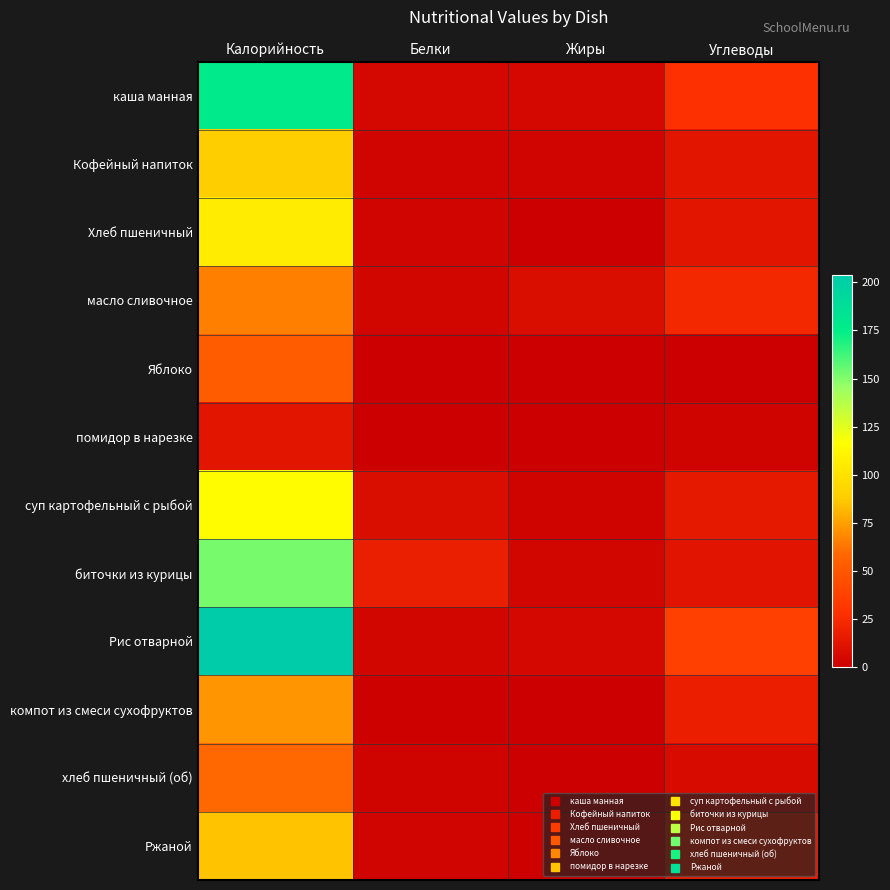

Reading left to right, list all the values displayed in this chart.

каша манная: Калорийность=178.0	Белки=5.0	Жиры=5.0	Углеводы=28.0
Кофейный напиток: Калорийность=89.0	Белки=3.0	Жиры=3.0	Углеводы=13.0
Хлеб пшеничный: Калорийность=106.0	Белки=3.0	Жиры=0.0	Углеводы=13.0
масло сливочное: Калорийность=66.1	Белки=3.9	Жиры=7.7	Углеводы=23.5
Яблоко: Калорийность=53.0	Белки=0.0	Жиры=0.0	Углеводы=0.0
помидор в нарезке: Калорийность=12.8	Белки=0.7	Жиры=0.1	Углеводы=2.3
суп картофельный с рыбой: Калорийность=115.0	Белки=8.0	Жиры=2.0	Углеводы=15.0
биточки из курицы: Калорийность=152.0	Белки=17.3	Жиры=3.8	Углеводы=12.0
Рис отварной: Калорийность=204.0	Белки=4.0	Жиры=5.0	Углеводы=37.0
компот из смеси сухофруктов: Калорийность=72.0	Белки=1.0	Жиры=0.0	Углеводы=18.0
хлеб пшеничный (об): Калорийность=59.0	Белки=2.0	Жиры=0.0	Углеводы=7.0
Ржаной: Калорийность=85.0	Белки=3.0	Жиры=1.0	Углеводы=17.0